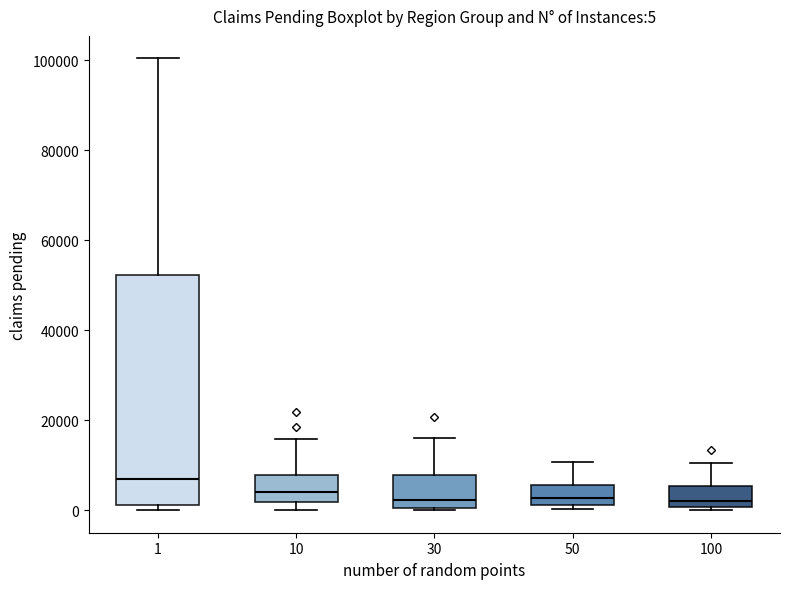

Comparing the boxes themselves (not the whiskers), which one is the tallest?

1